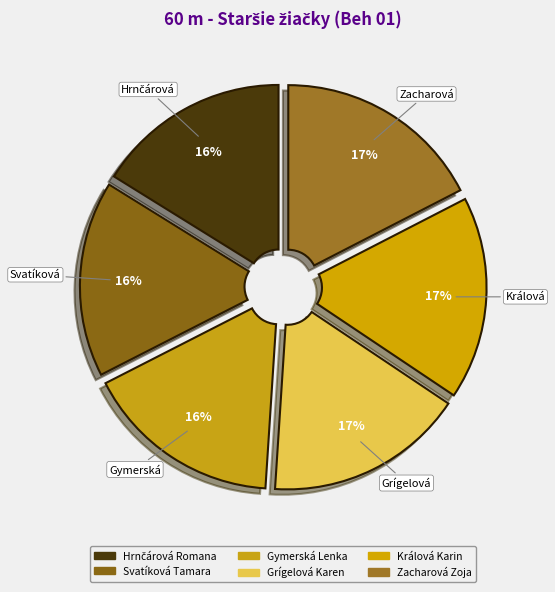

Between Zacharová Zoja and Svatíková Tamara, which is larger?

Zacharová Zoja